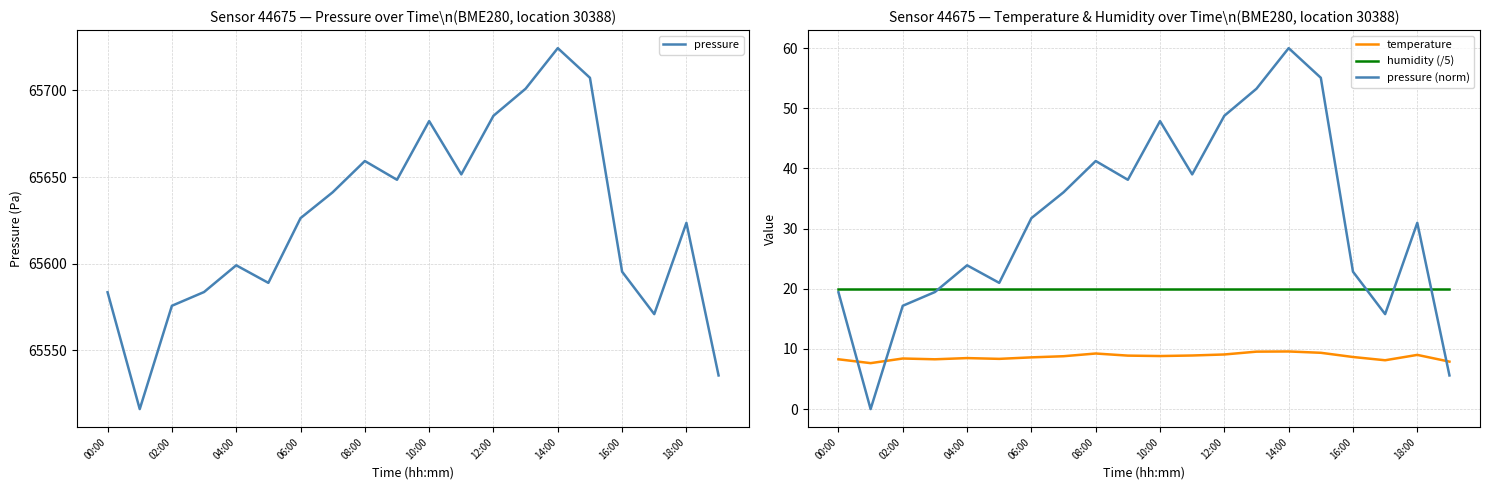

Which category has the highest value in the pressure series?

14:00